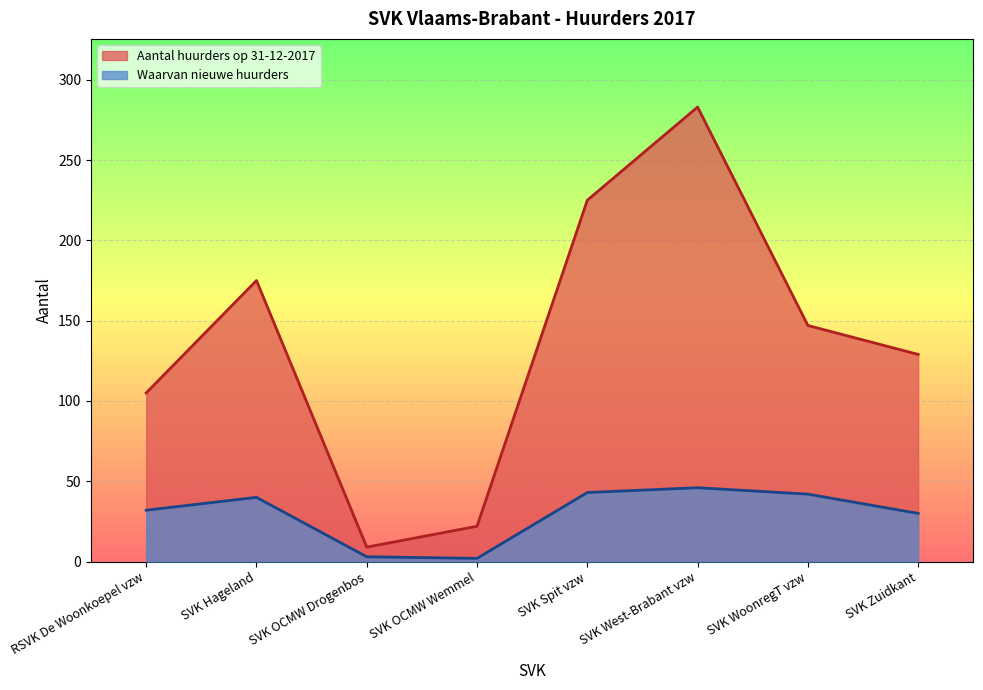

Where is Aantal huurders op 31-12-2017 nearest to the value 146?

SVK WoonregT vzw